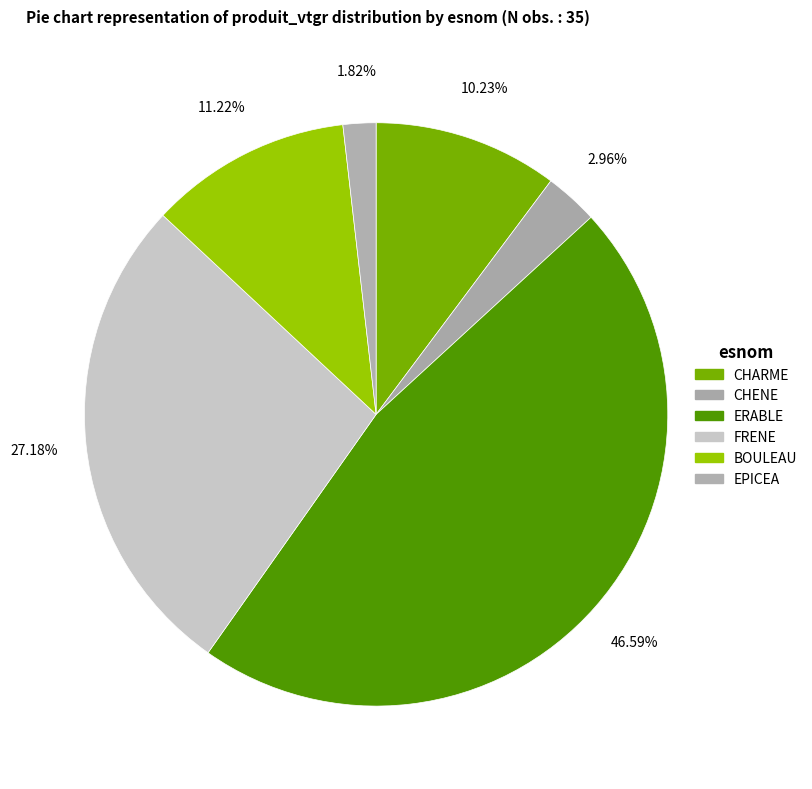

How many segments does this pie chart have?

6